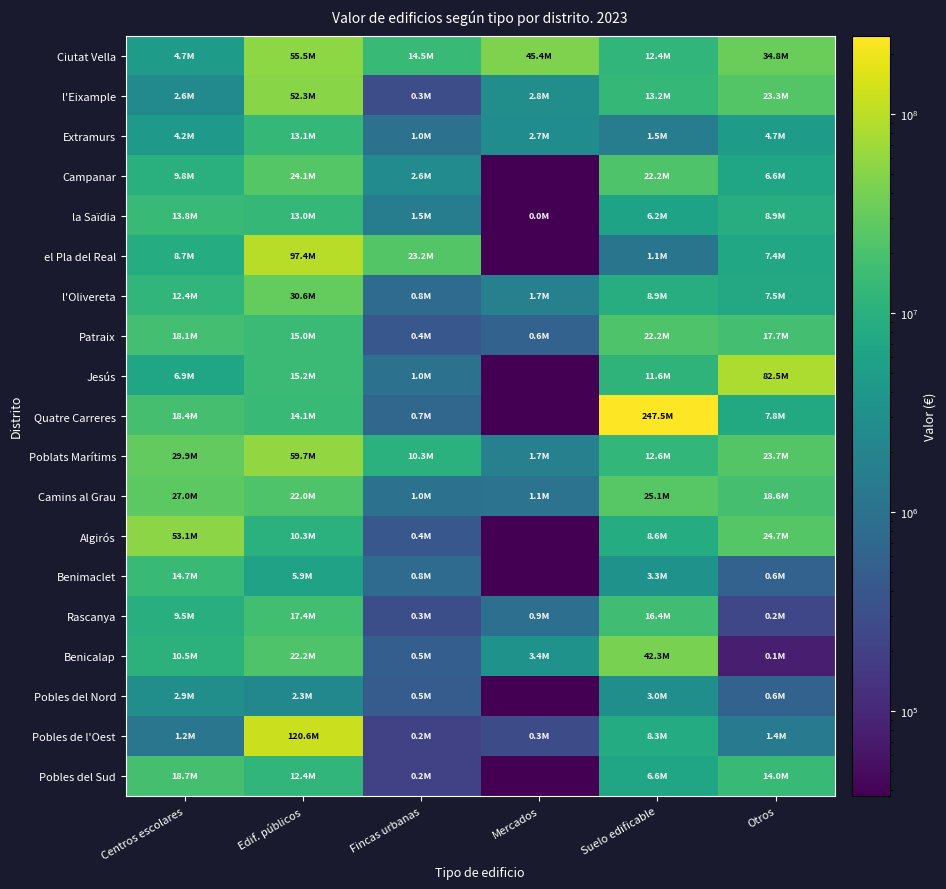

Reading right to left, transcribe all the data shown in this chart.

Ciutat Vella: Otros=34758461.8	Suelo edificable=12425703.4	Mercados=45394141.7	Fincas urbanas=14457531.3	Edif. públicos=55497892.3	Centros escolares=4660999.2
l'Eixample: Otros=23309058.4	Suelo edificable=13177672.9	Mercados=2849037.8	Fincas urbanas=301789.7	Edif. públicos=52263060.5	Centros escolares=2560623.8
Extramurs: Otros=4685490.4	Suelo edificable=1506998.3	Mercados=2745841.0	Fincas urbanas=1014200.1	Edif. públicos=13140499.8	Centros escolares=4230398.4
Campanar: Otros=6597296.1	Suelo edificable=22247661.5	Mercados=18721.5	Fincas urbanas=2619660.7	Edif. públicos=24102261.9	Centros escolares=9795343.8
la Saïdia: Otros=8931046.4	Suelo edificable=6225927.5	Mercados=37443.1	Fincas urbanas=1516207.2	Edif. públicos=13001931.6	Centros escolares=13832530.1
el Pla del Real: Otros=7366936.1	Suelo edificable=1146968.8	Mercados=18721.5	Fincas urbanas=23191768.0	Edif. públicos=97411319.2	Centros escolares=8658036.4
l'Olivereta: Otros=7515138.8	Suelo edificable=8892473.9	Mercados=1703027.9	Fincas urbanas=806753.9	Edif. públicos=30584011.6	Centros escolares=12380166.1
Patraix: Otros=17651836.2	Suelo edificable=22185692.5	Mercados=596780.0	Fincas urbanas=401216.7	Edif. públicos=14975803.7	Centros escolares=18127703.3
Jesús: Otros=82457938.8	Suelo edificable=11616952.5	Mercados=18721.5	Fincas urbanas=1003511.0	Edif. públicos=15243706.4	Centros escolares=6878281.9
Quatre Carreres: Otros=7754857.3	Suelo edificable=247543923.0	Mercados=18721.5	Fincas urbanas=673671.6	Edif. públicos=14148947.7	Centros escolares=18373097.7
Poblats Marítims: Otros=23679358.1	Suelo edificable=12648704.7	Mercados=1732745.7	Fincas urbanas=10342267.6	Edif. públicos=59707221.2	Centros escolares=29886896.8
Camins al Grau: Otros=18645546.9	Suelo edificable=25145205.7	Mercados=1058502.5	Fincas urbanas=979696.1	Edif. públicos=22016767.0	Centros escolares=26962037.9
Algirós: Otros=24729781.4	Suelo edificable=8590237.0	Mercados=18721.5	Fincas urbanas=403424.9	Edif. públicos=10306362.1	Centros escolares=53091428.5
Benimaclet: Otros=602832.0	Suelo edificable=3295041.6	Mercados=18721.5	Fincas urbanas=798474.1	Edif. públicos=5856766.9	Centros escolares=14723420.0
Rascanya: Otros=243751.6	Suelo edificable=16423635.6	Mercados=932290.0	Fincas urbanas=306907.6	Edif. públicos=17358418.4	Centros escolares=9475500.0
Benicalap: Otros=78328.8	Suelo edificable=42323554.2	Mercados=3438980.4	Fincas urbanas=516157.7	Edif. públicos=22226203.0	Centros escolares=10531164.9
Pobles del Nord: Otros=590308.1	Suelo edificable=2950280.5	Mercados=18721.5	Fincas urbanas=487933.7	Edif. públicos=2255657.0	Centros escolares=2894466.6
Pobles de l'Oest: Otros=1376469.7	Suelo edificable=8259473.2	Mercados=288577.5	Fincas urbanas=204787.2	Edif. públicos=120615883.7	Centros escolares=1172935.2
Pobles del Sud: Otros=14032387.1	Suelo edificable=6556386.3	Mercados=18721.5	Fincas urbanas=209144.9	Edif. públicos=12359023.4	Centros escolares=18702529.0